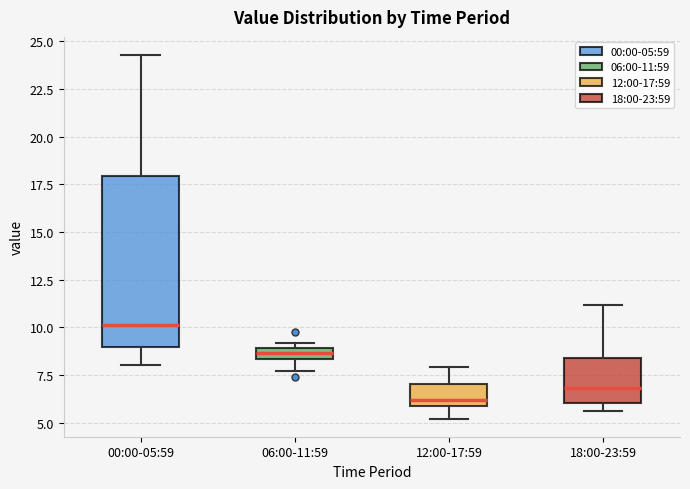

Which box has the lowest median line?

12:00-17:59